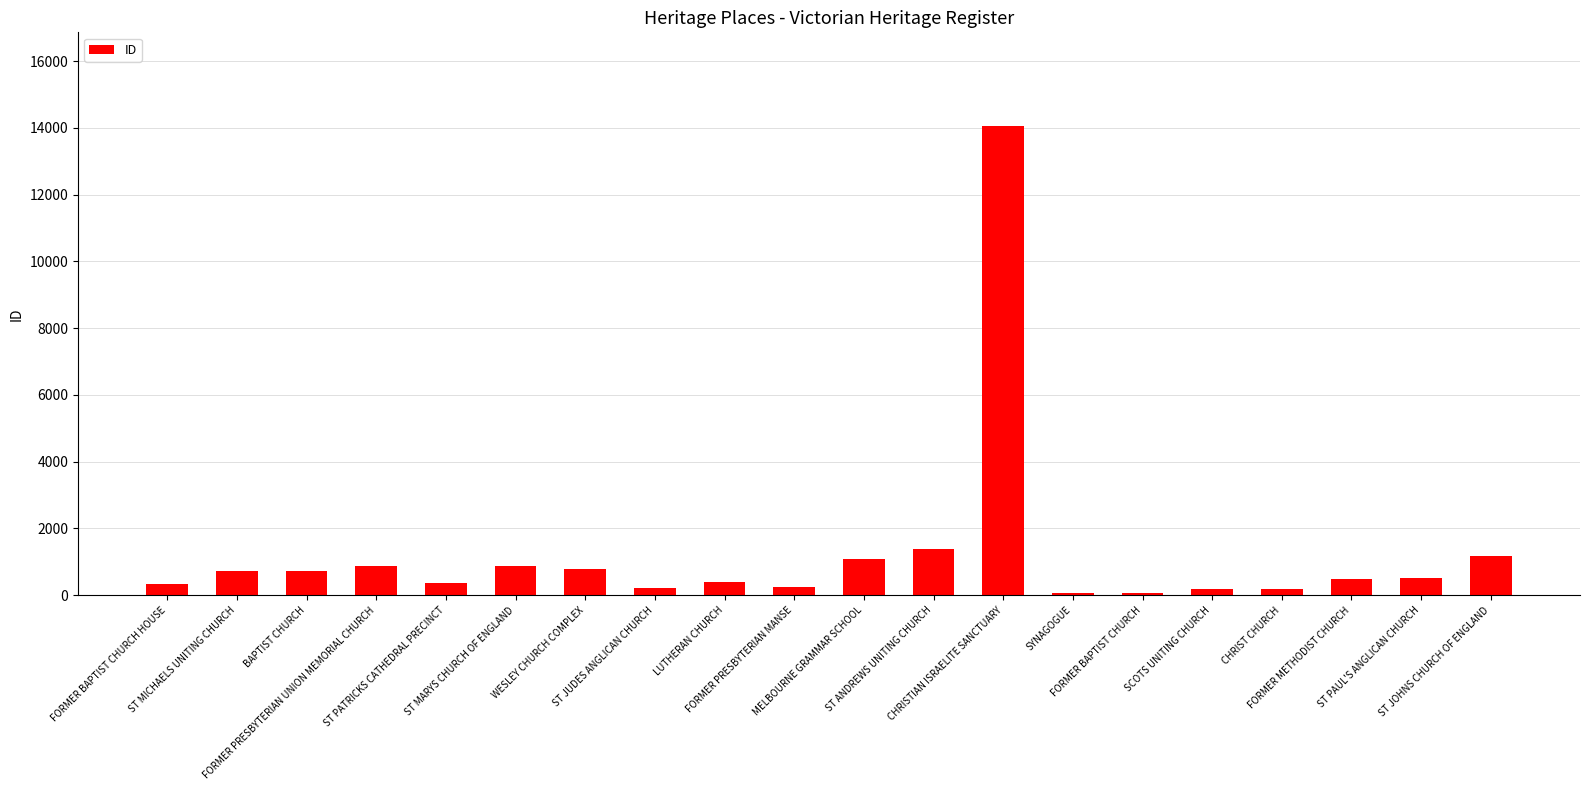

How many data points does each series have?

20